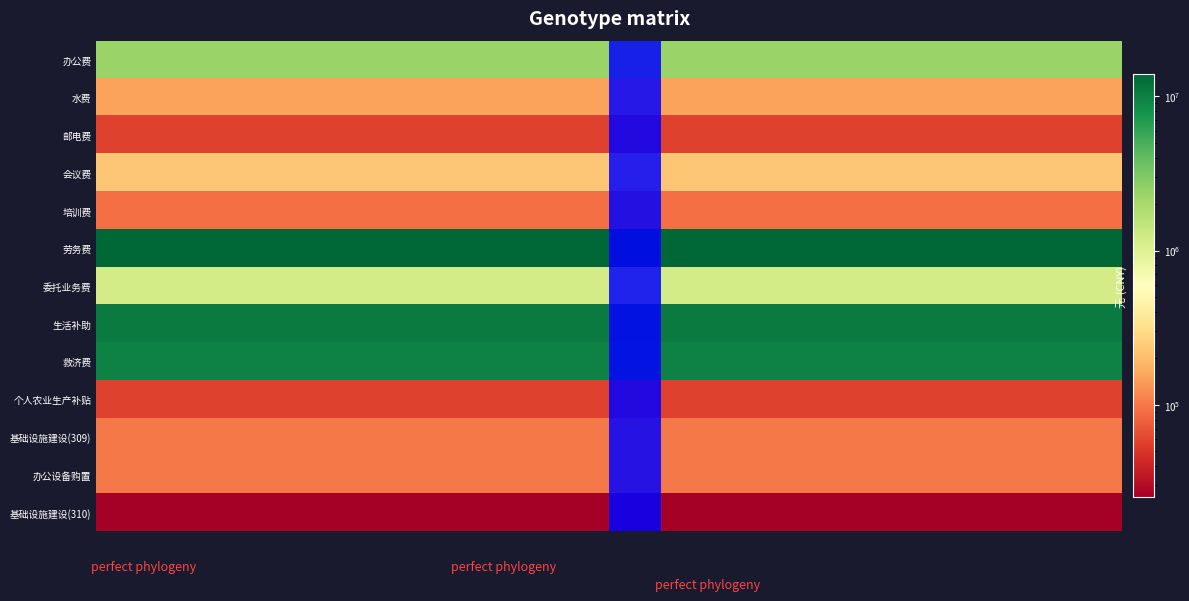

At how many categories does at least one series exceed 7322960?

40